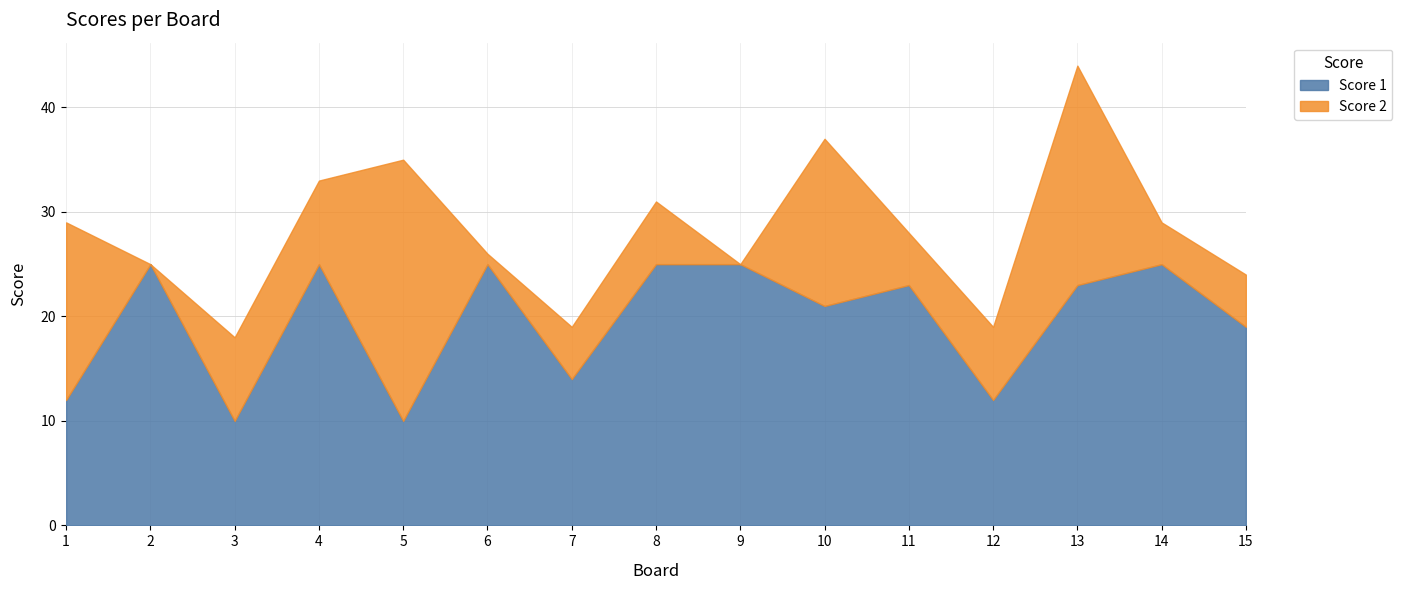

The Score 1 series shows 34 at 13. True or false?

False